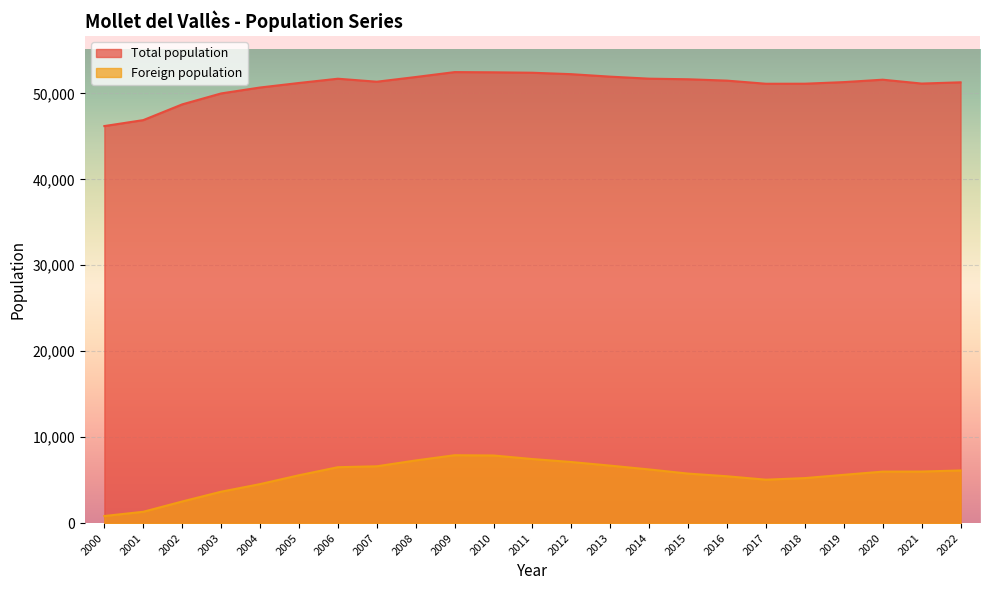

What is the difference between the maximum and minimum values in the Total population series?

6280